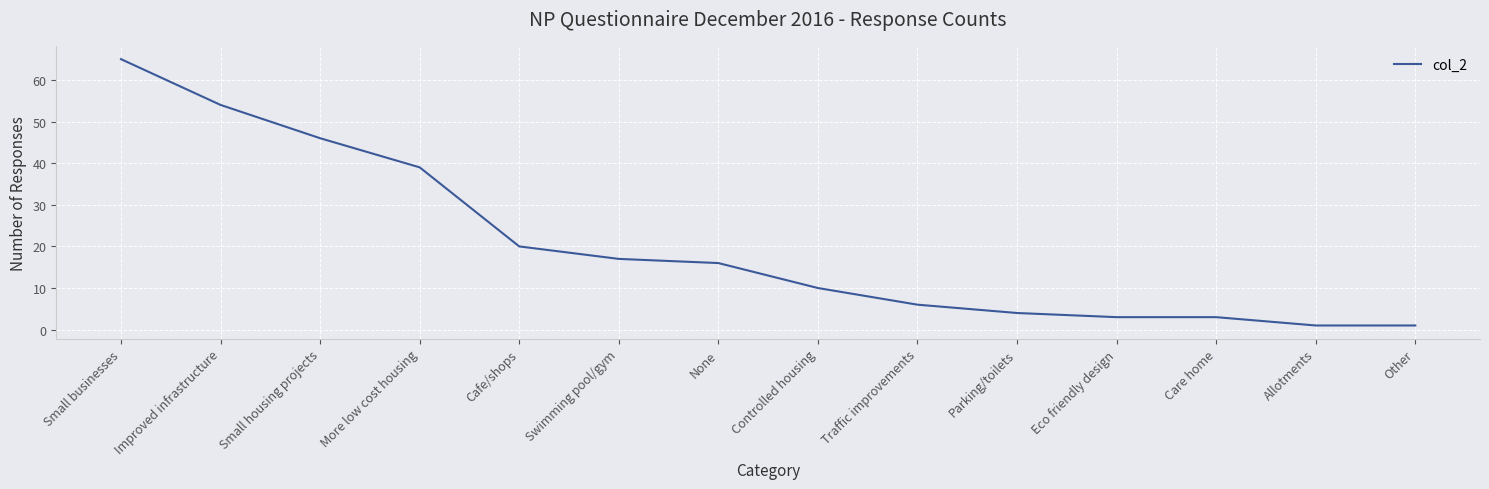

At which label is the value closest to 33?

More low cost housing